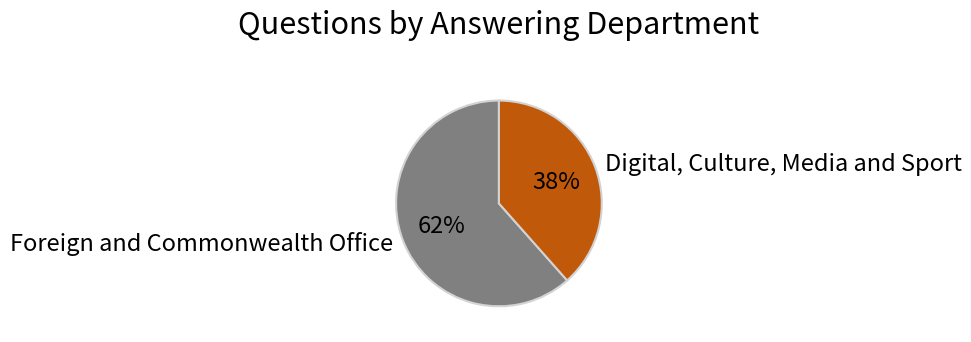

To the nearest percent, what percentage of the pie is Foreign and Commonwealth Office?

62%